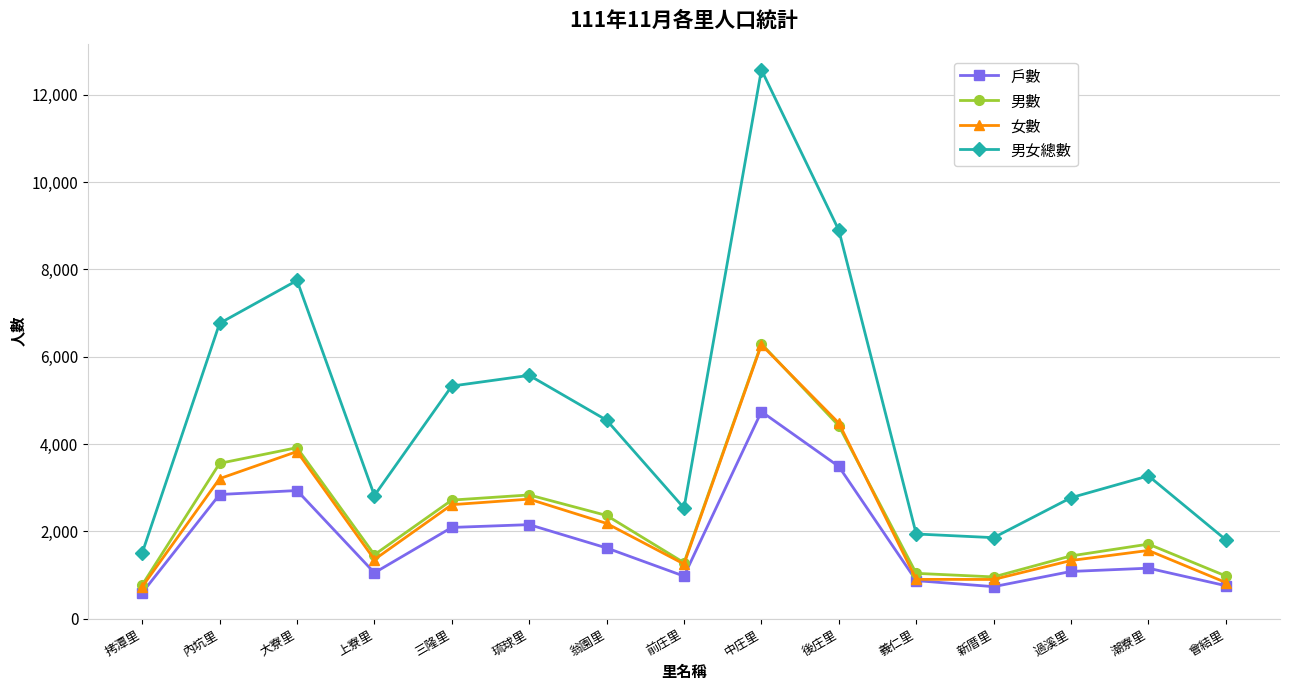

What is the value of the 男女總數 point at the 5th from the left?

5327